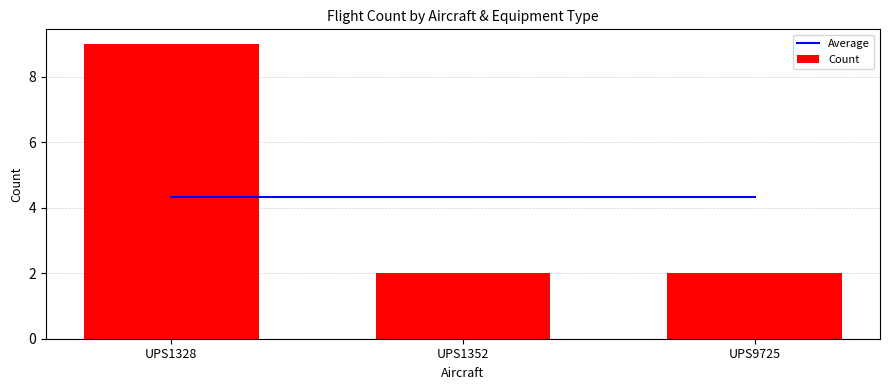

Which label corresponds to the largest value in the chart?

UPS1328